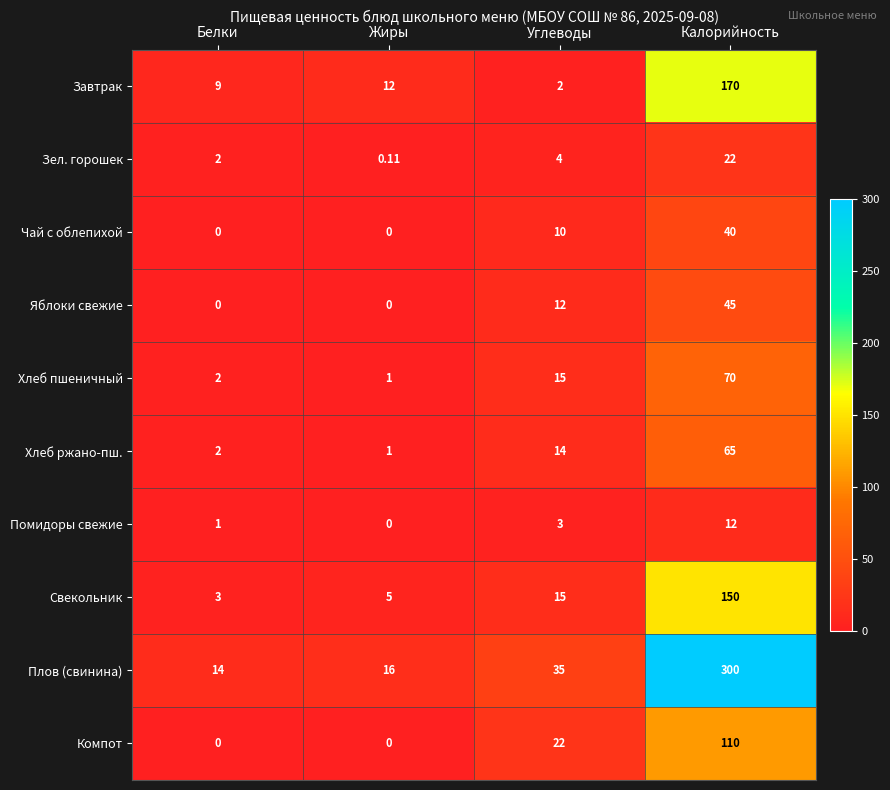

How many distinct data groups are displayed?

10